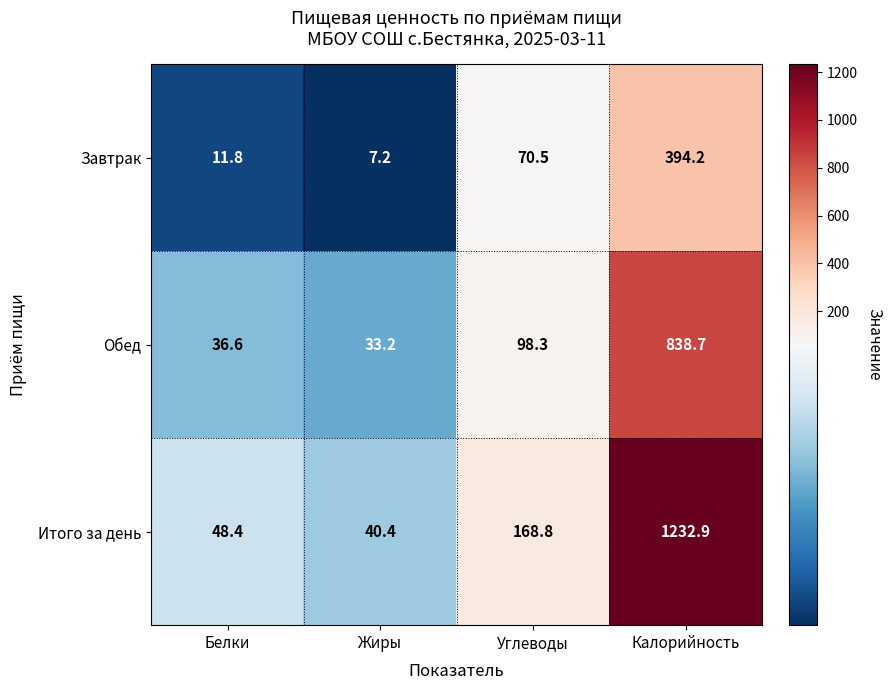

List the series in order of their overall mean, highest first.

Итого за день, Обед, Завтрак